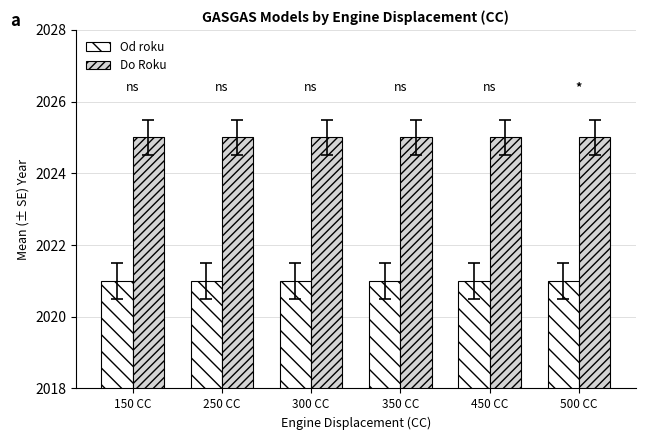

Reading left to right, list all the values displayed in this chart.

Od roku: 2021	2021	2021	2021	2021	2021
Do Roku: 2025	2025	2025	2025	2025	2025